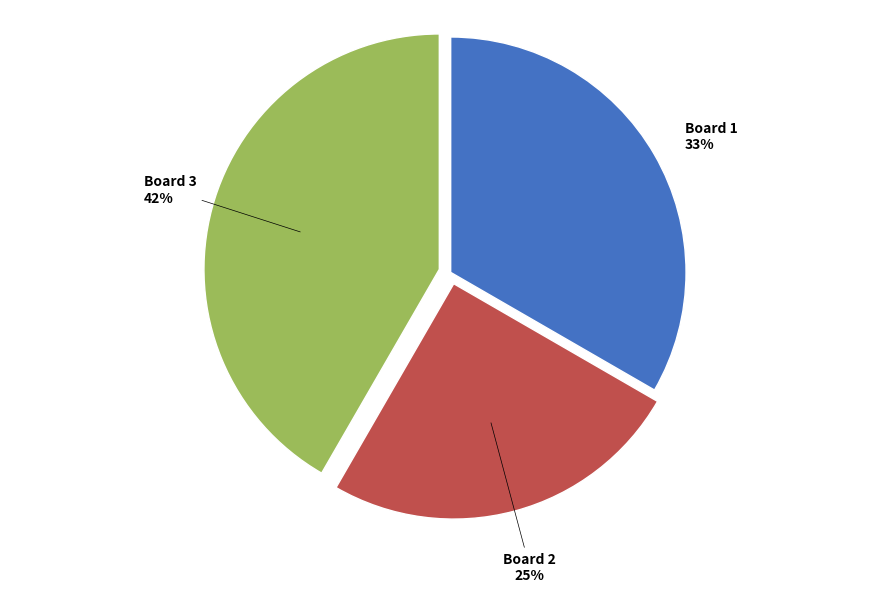

Is there a majority slice in this chart?

No